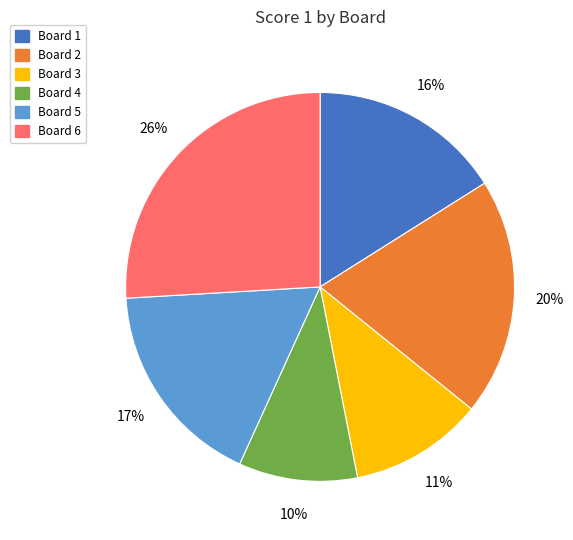

How many segments does this pie chart have?

6